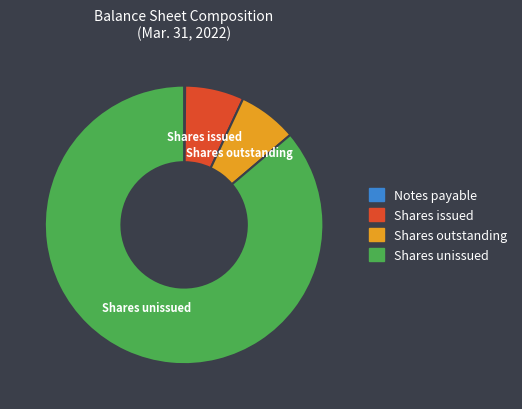

Does Shares issued represent more than half of the total?

No